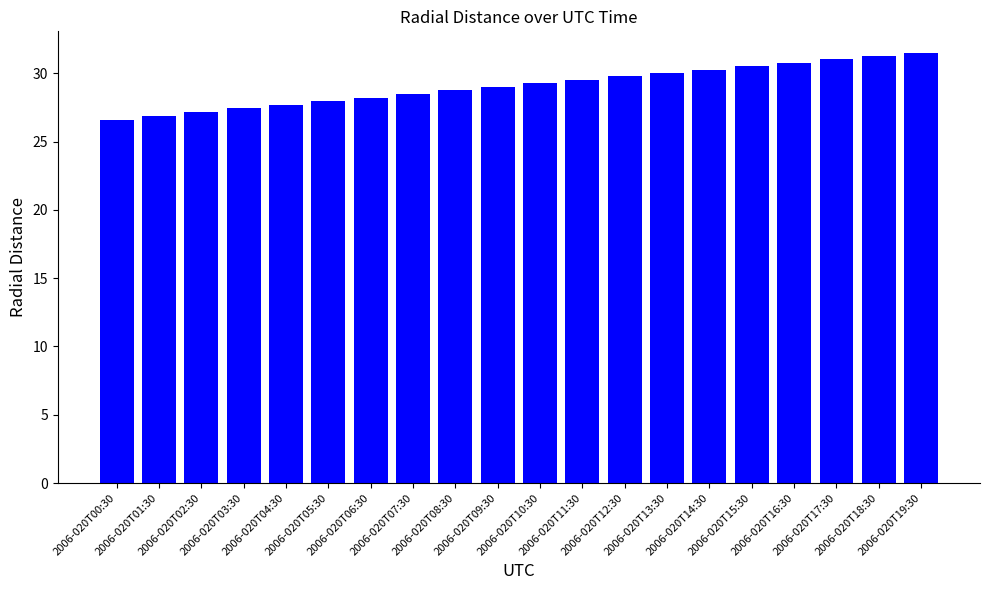

Which label corresponds to the smallest value in the chart?

2006-020T00:30